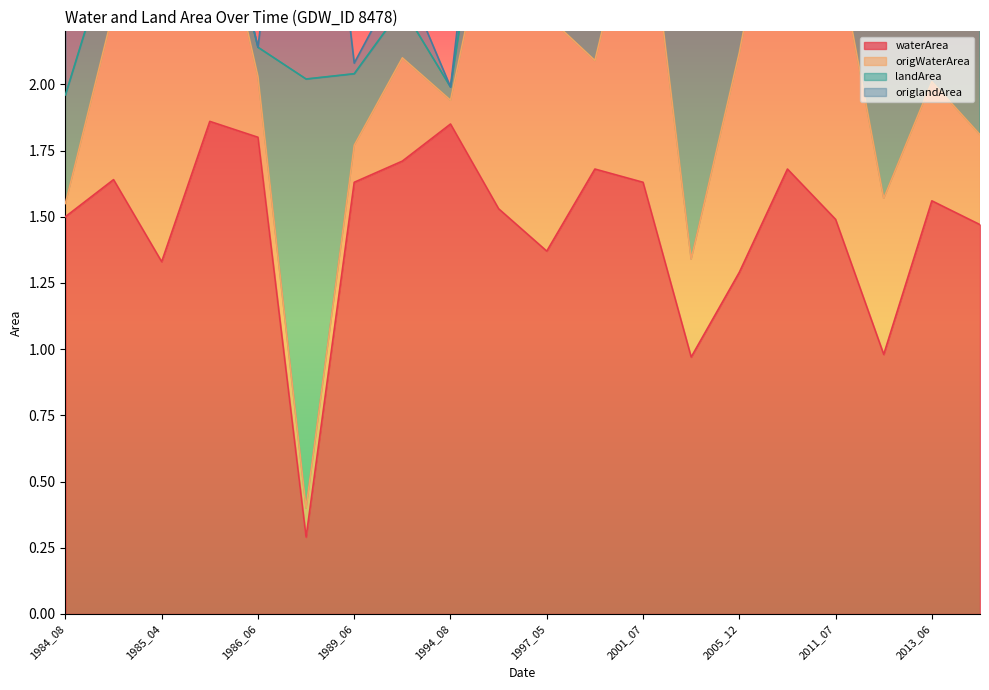

Where does the origWaterArea series first go above 2?

1984_09